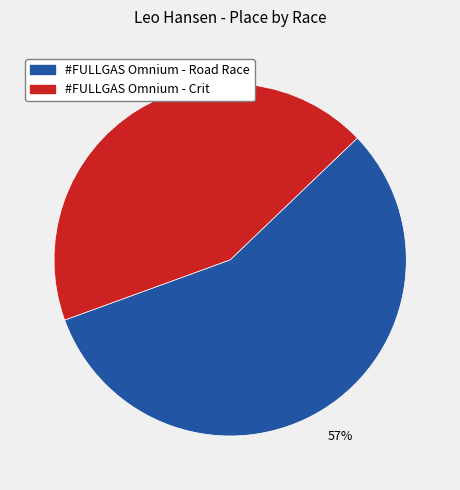

What is the ratio of the value at #FULLGAS Omnium - Crit to the value at #FULLGAS Omnium - Road Race?

0.8